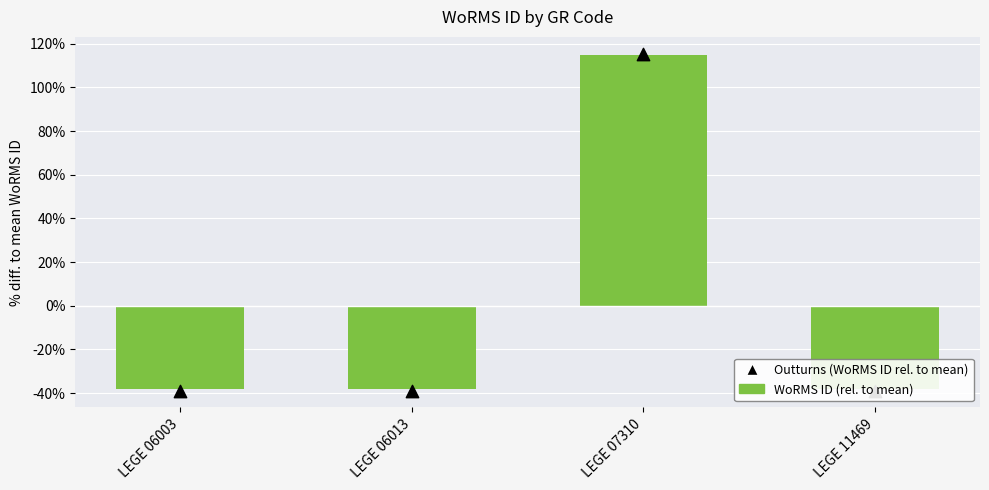

Which series contains the lowest Y value?

Outturns (WoRMS ID rel. to mean)